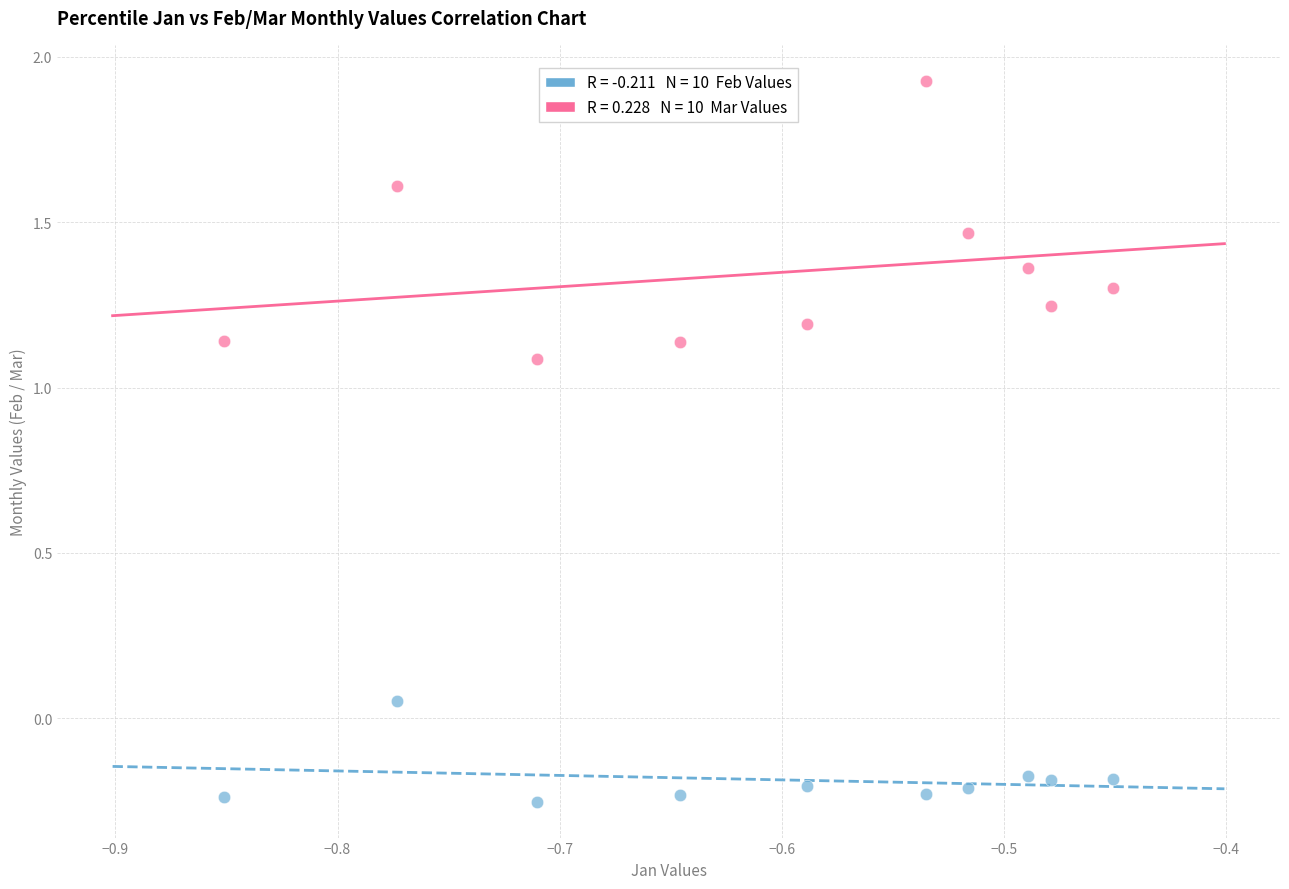

Across all data points, what is the range of X values (max minus min)?

0.4